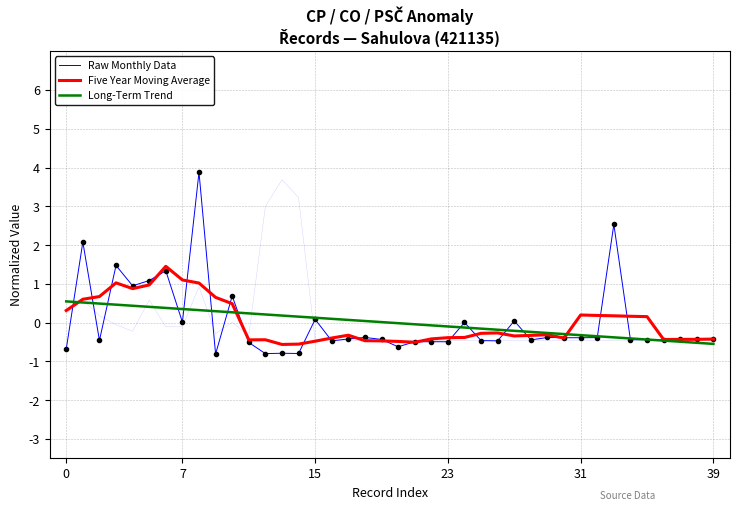

Where is Five Year Moving Average nearest to the value 0?

35